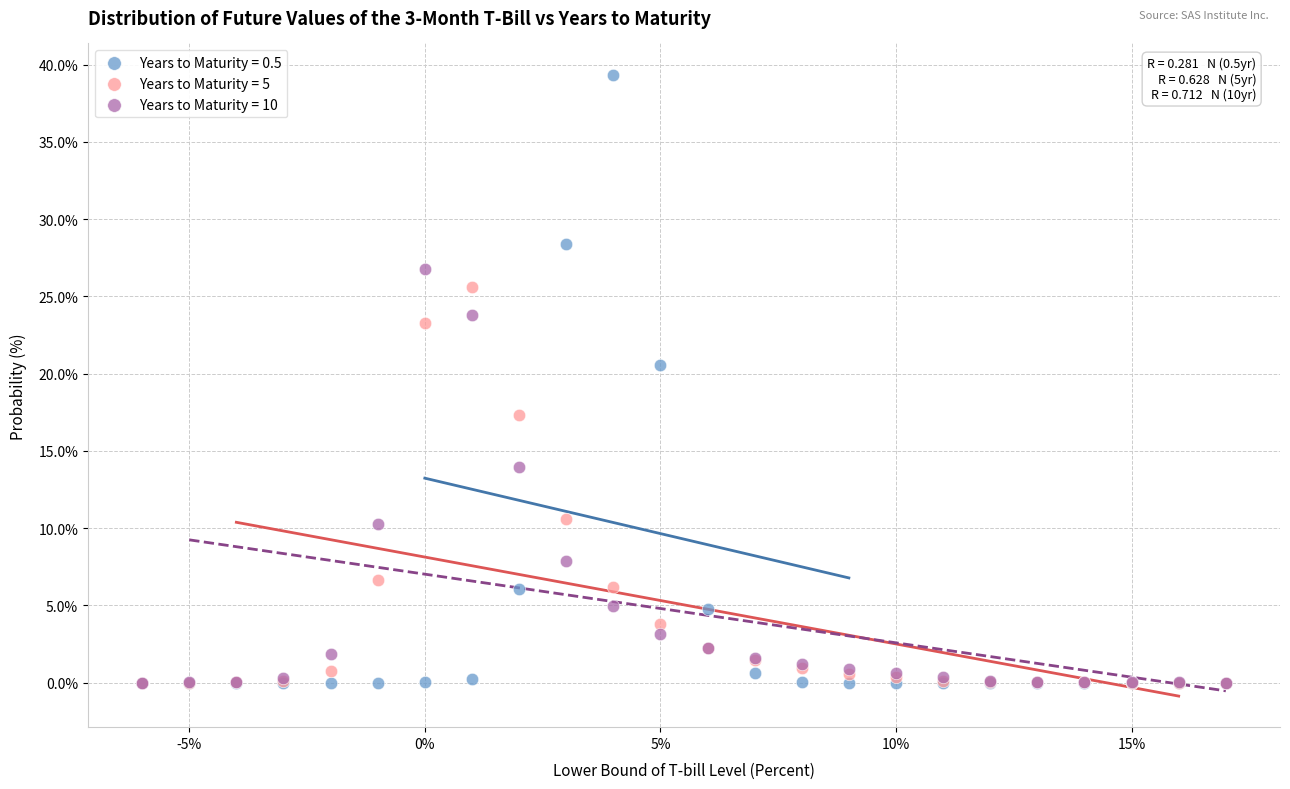

Which series has the widest spread of Y values?

Years to Maturity = 0.5